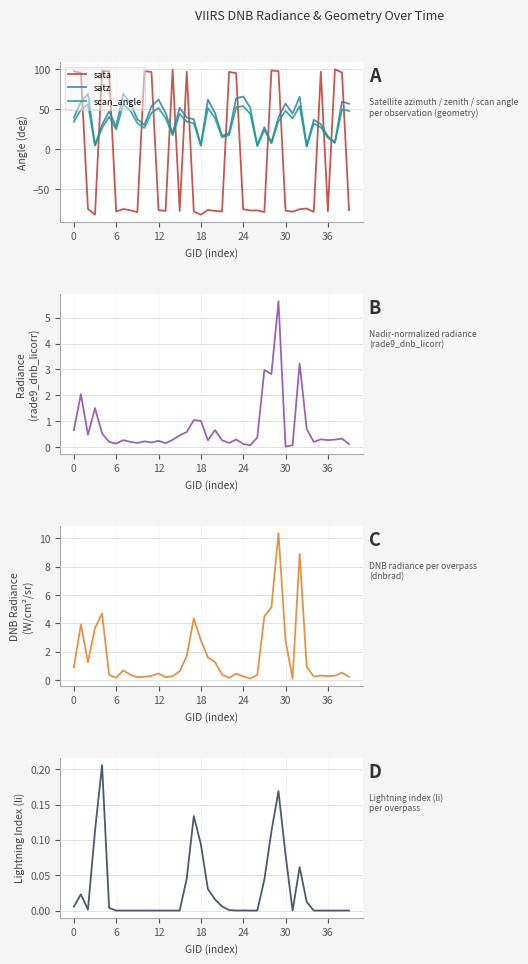

The li series shows 0.0 at 35. True or false?

True